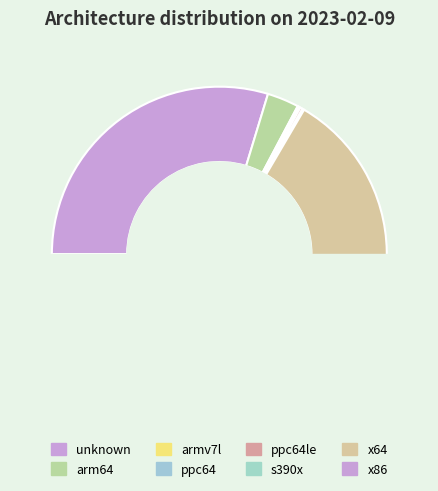

Which has a higher value, arm64 or unknown?

unknown